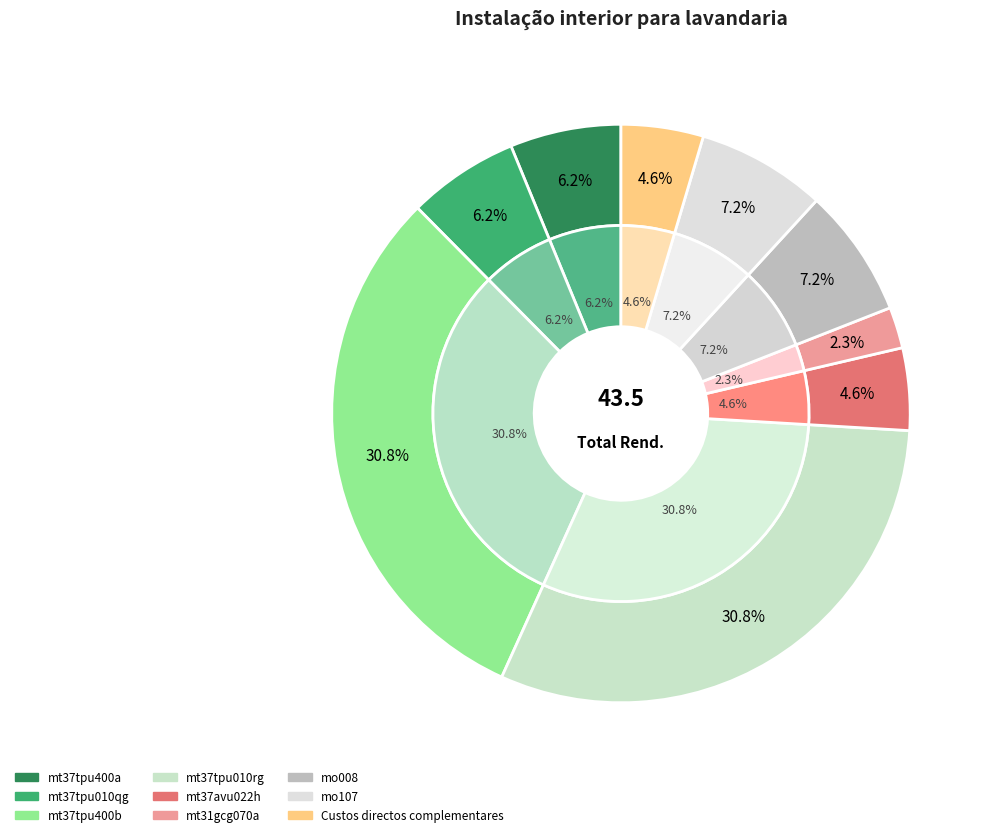

What percentage do Custos directos complementares and mo107 together represent?

11.8%